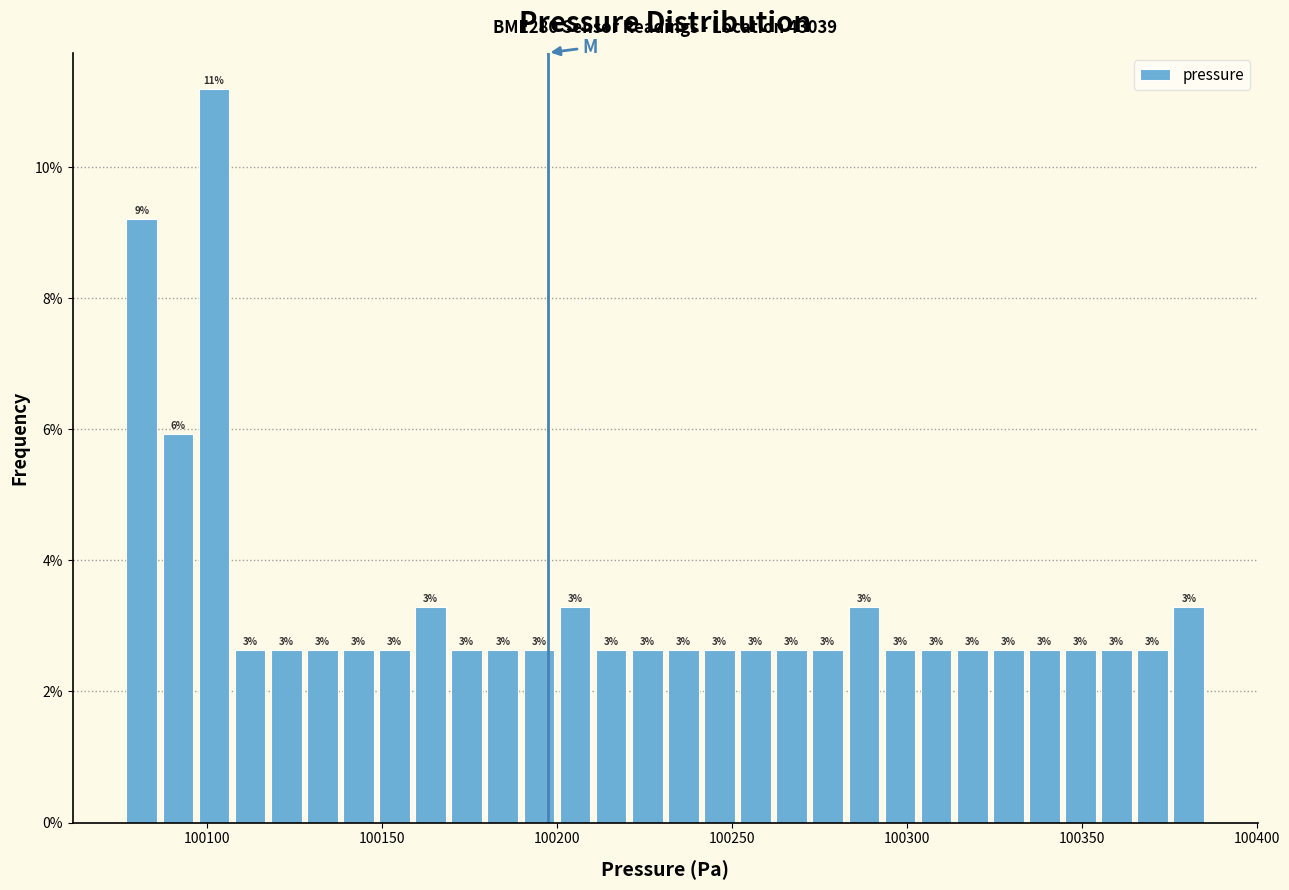

Read against the x-axis, roughly where is the centre of the tallest bar?

100100